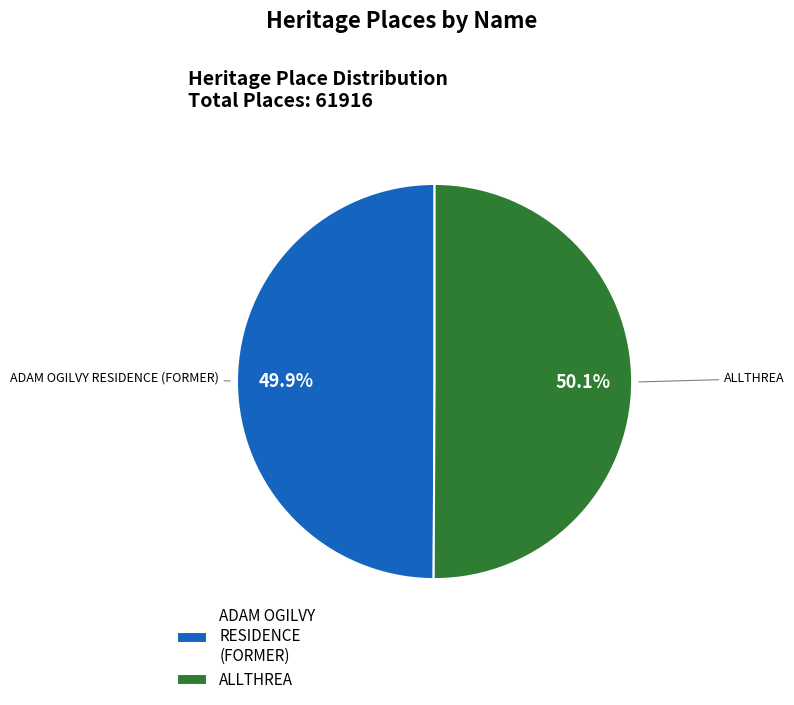

Approximately how many times larger is the value at ADAM OGILVY RESIDENCE (FORMER) compared to ALLTHREA?

1.0